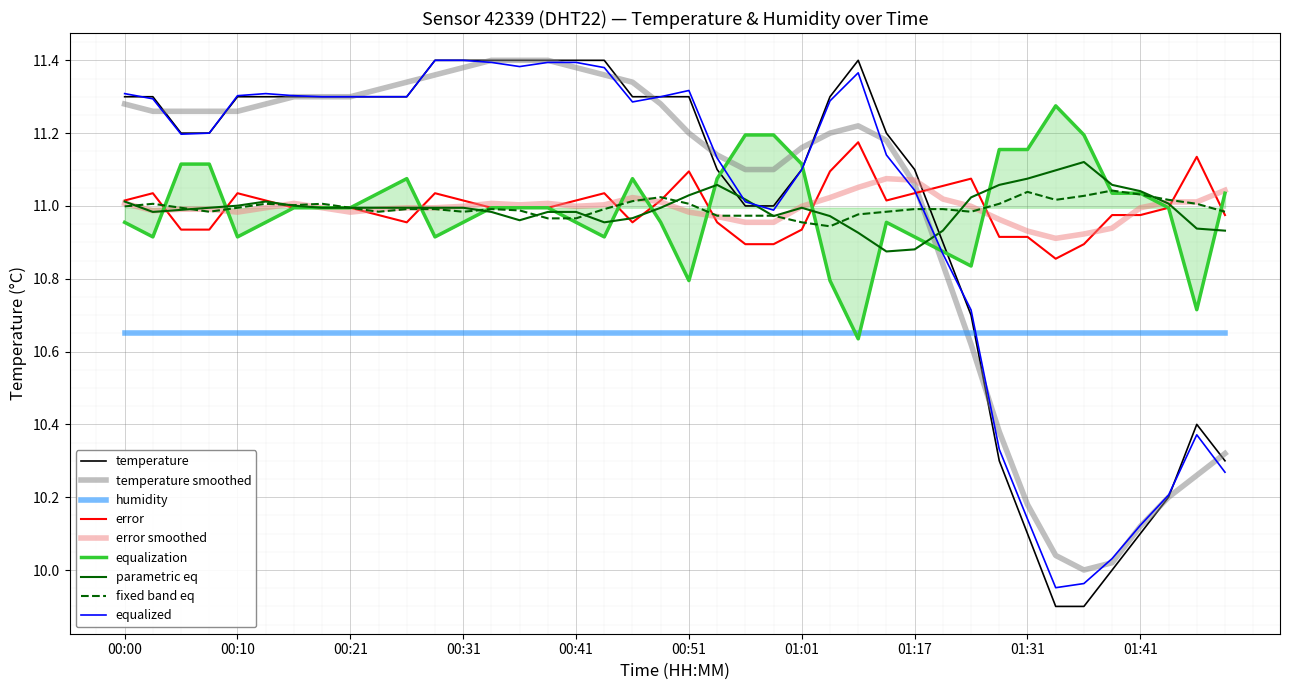

What is the minimum value shown in the chart?

9.9